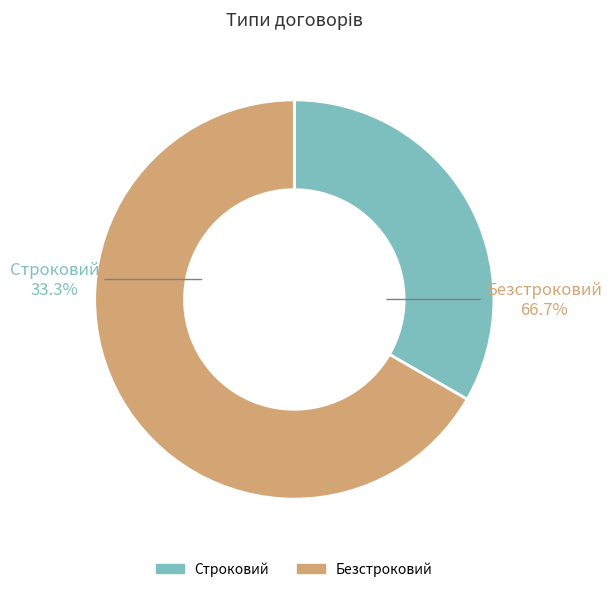

What percentage is NOT represented by Строковий?

66.7%